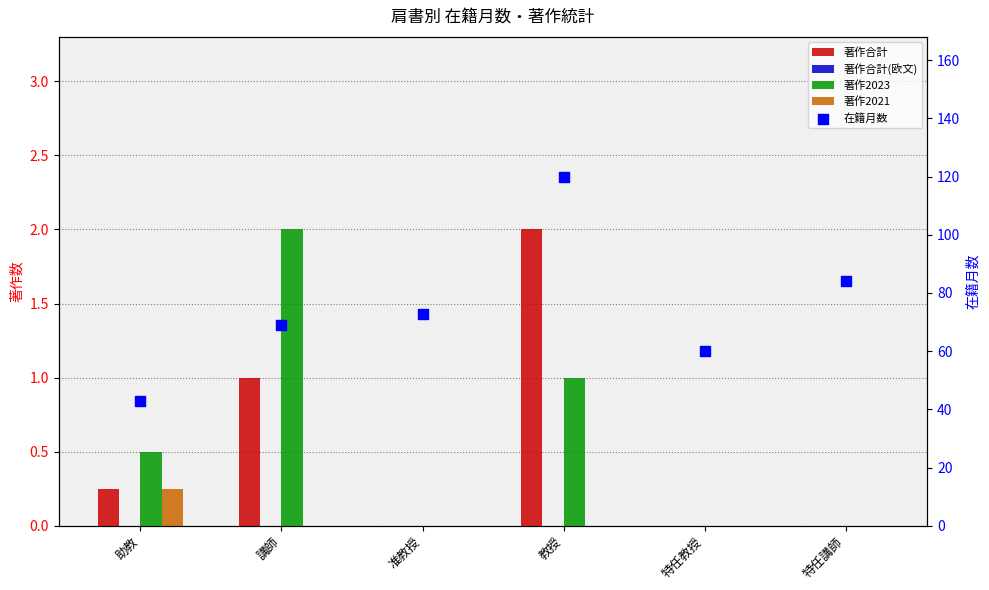

At which category is the sum across all series the highest?

教授